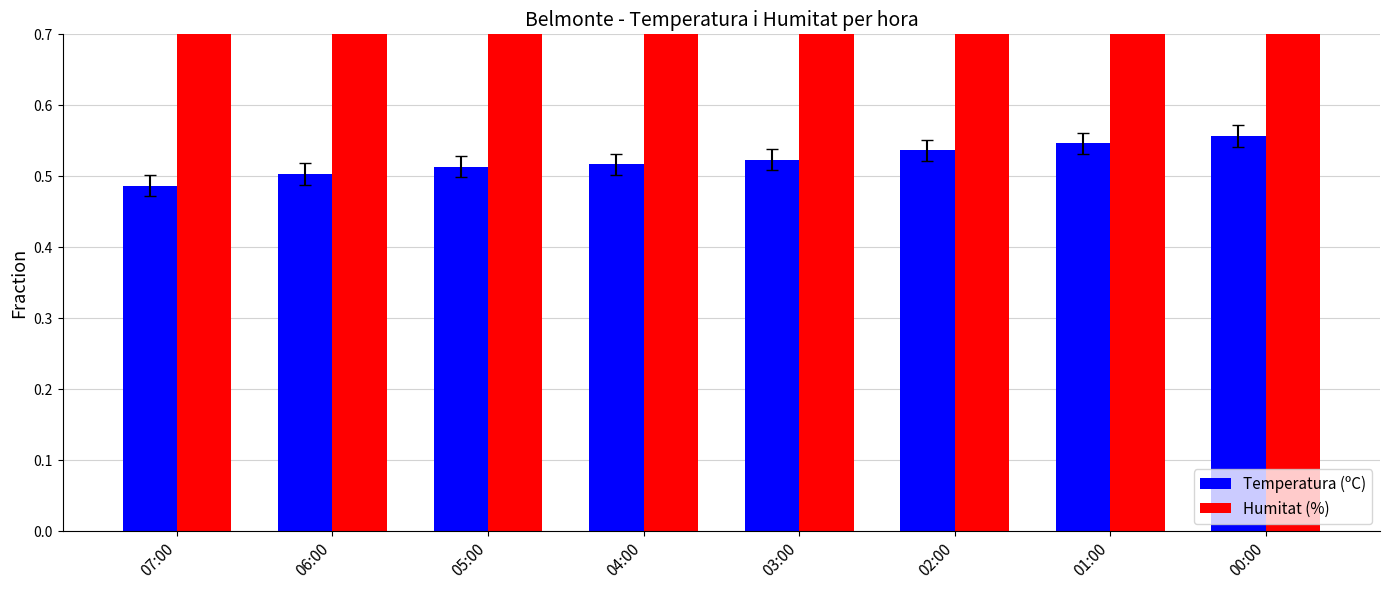

What is the smallest value displayed?

0.5